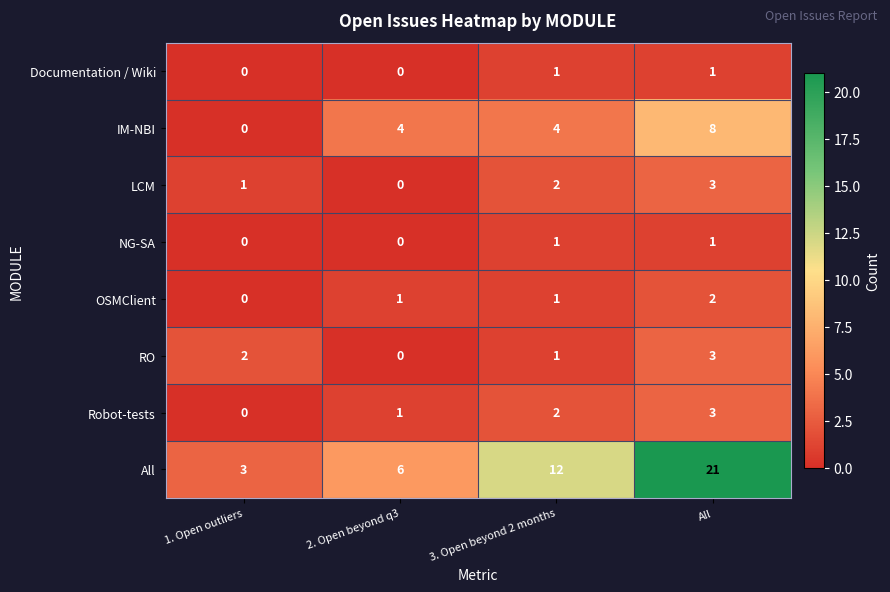

What is the maximum value for All?

21